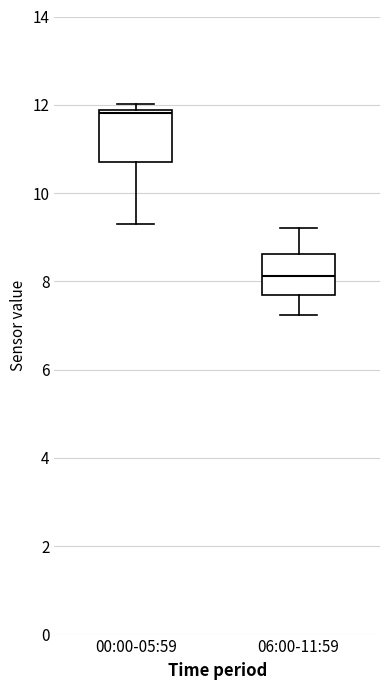

Reading left to right, transcribe this box plot: for each box, give where its median line is, the range the box spans, and where its two whiskers end, as read against the y-axis. The values are not printed on the chart, so give them approximately, as read against the axis.

00:00-05:59: median 11.8 (just below the box's upper edge), box 10.8 to 11.8, whiskers 9.2 to 12.0
06:00-11:59: median 8.2, box 7.6 to 8.6, whiskers 7.2 to 9.2